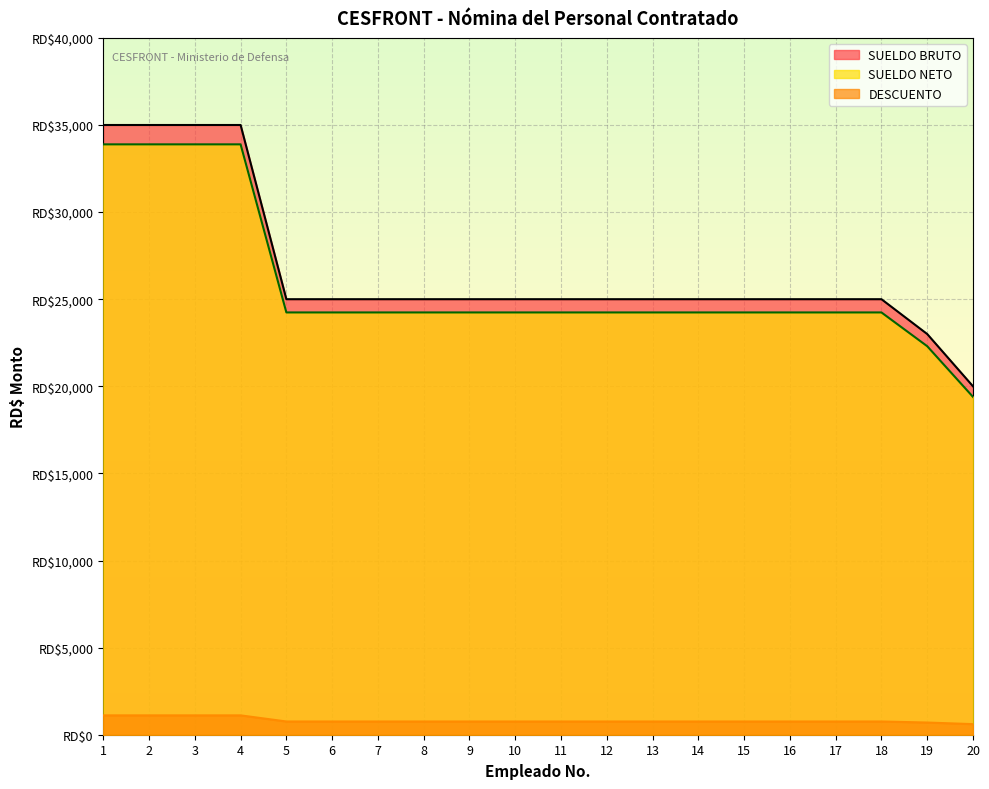

What is the approximate value of DESCUENTO at 15?

760.0